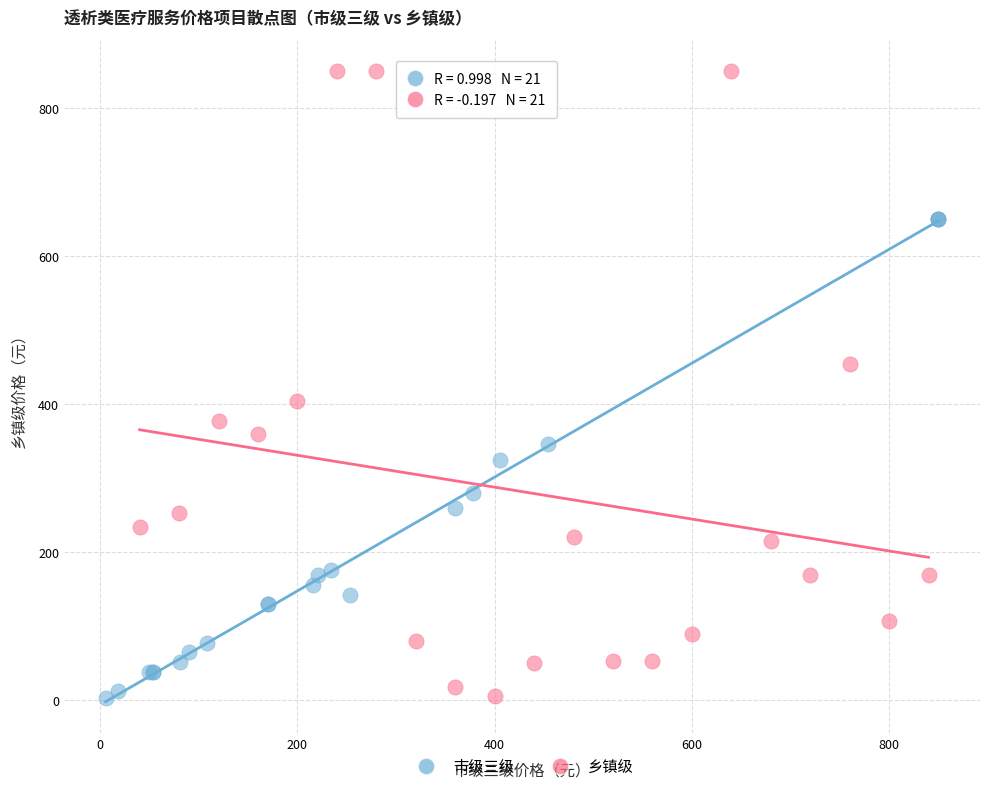

Which series reaches the maximum Y coordinate?

乡镇级